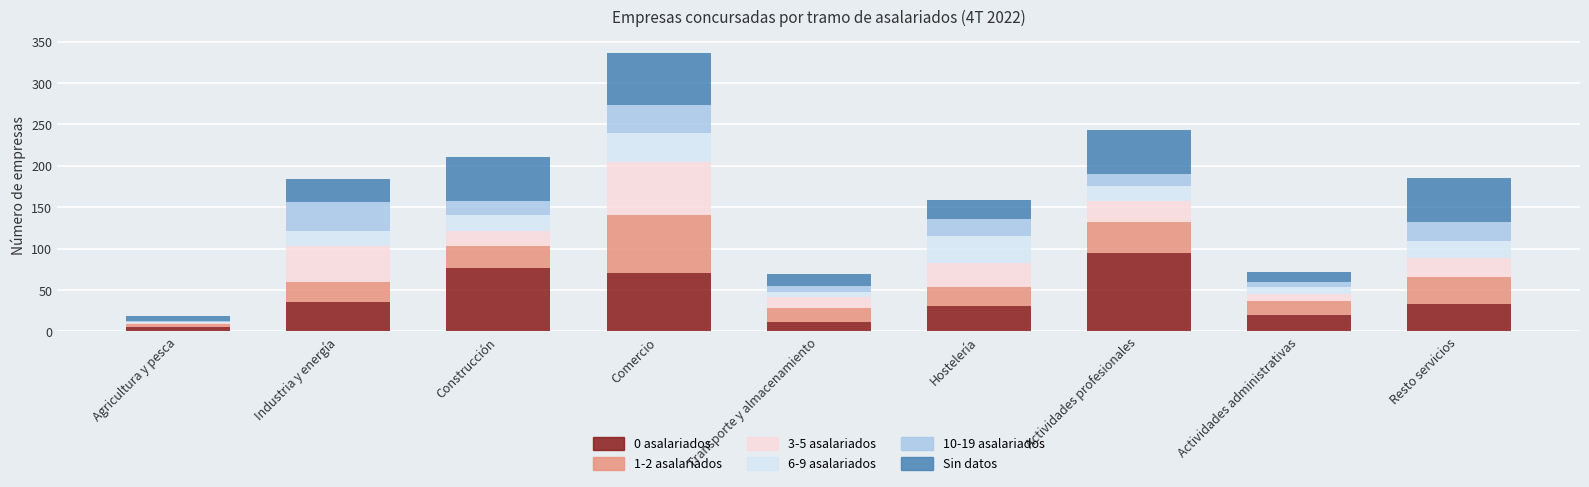

The 0 asalariados series shows 127 at Construcción. True or false?

False